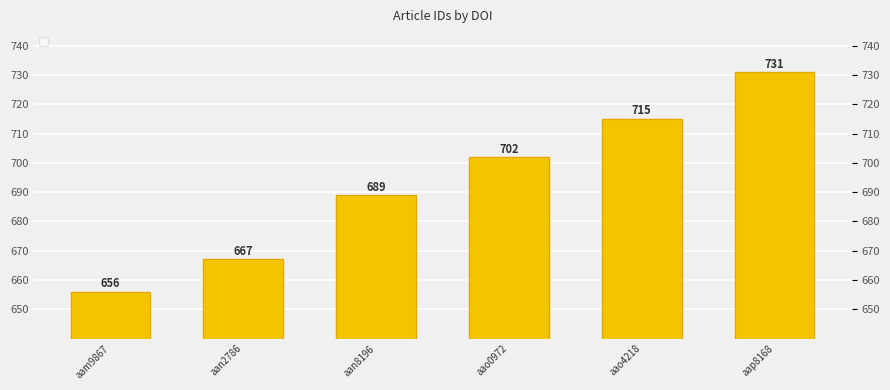

The value at aao0972 is 374. True or false?

False